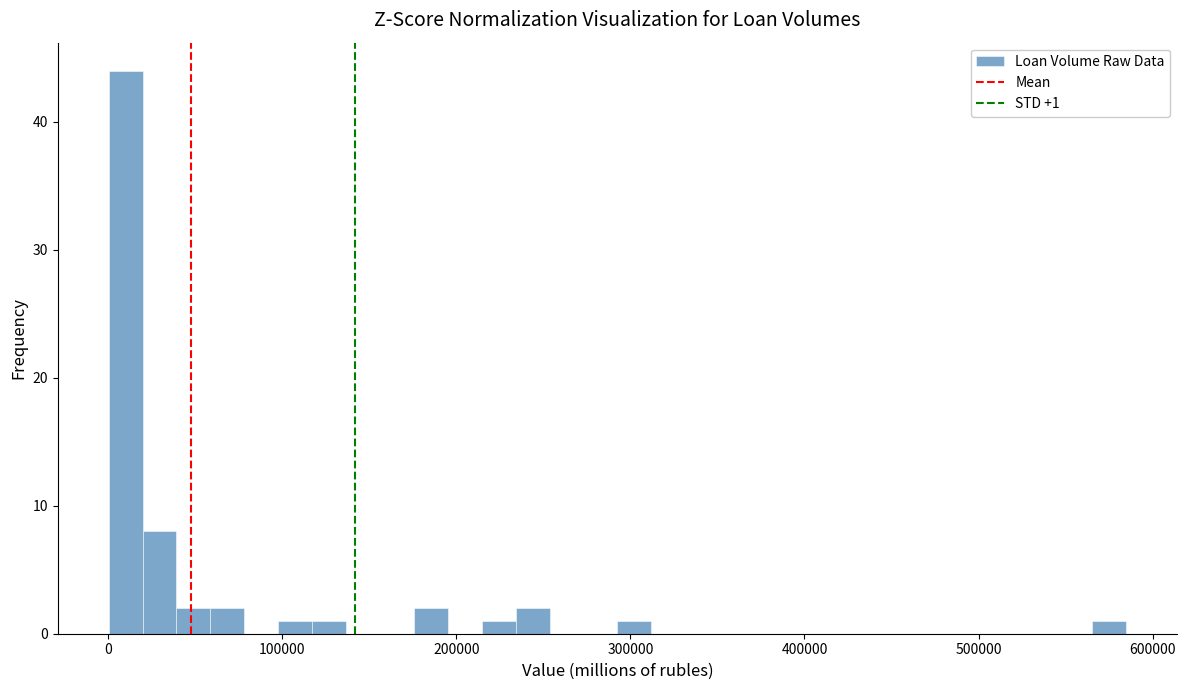

Around what value on the x-axis is the tallest bar? Give the approximate position of its centre, as read against the axis.

10000